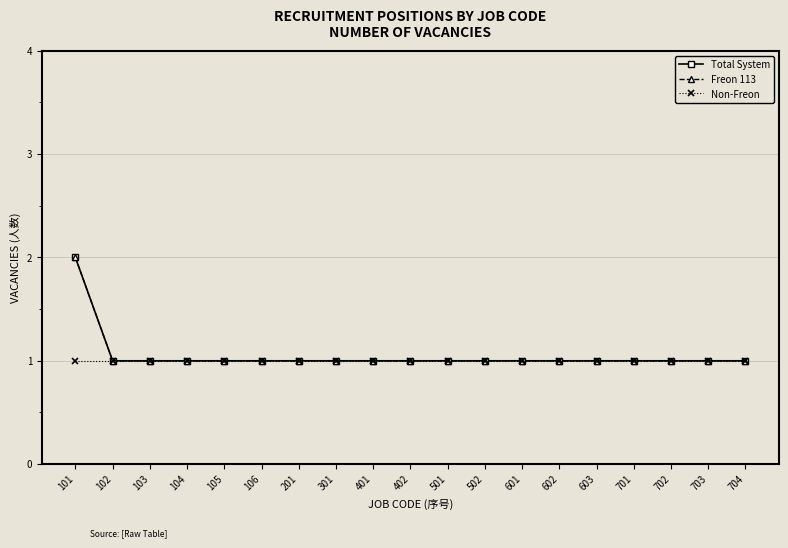

At which label does Non-Freon reach its minimum?

101